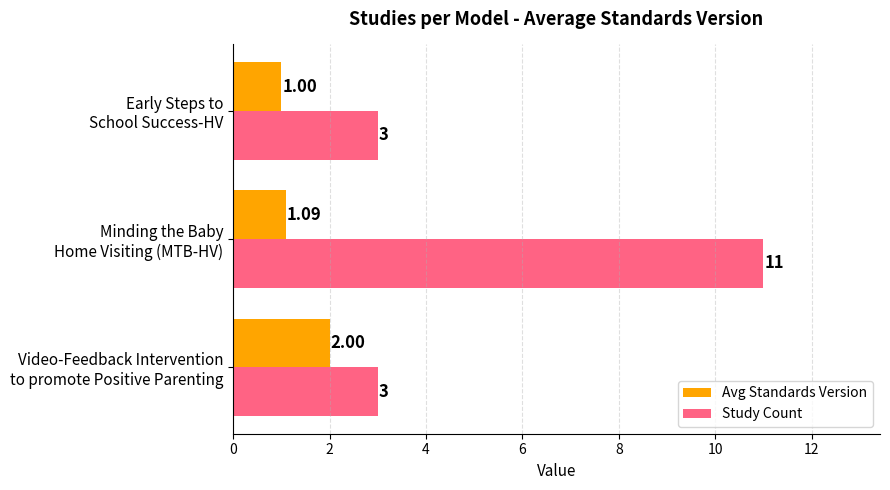

Rank the series by their average value, from lowest to highest.

Avg Standards Version, Study Count